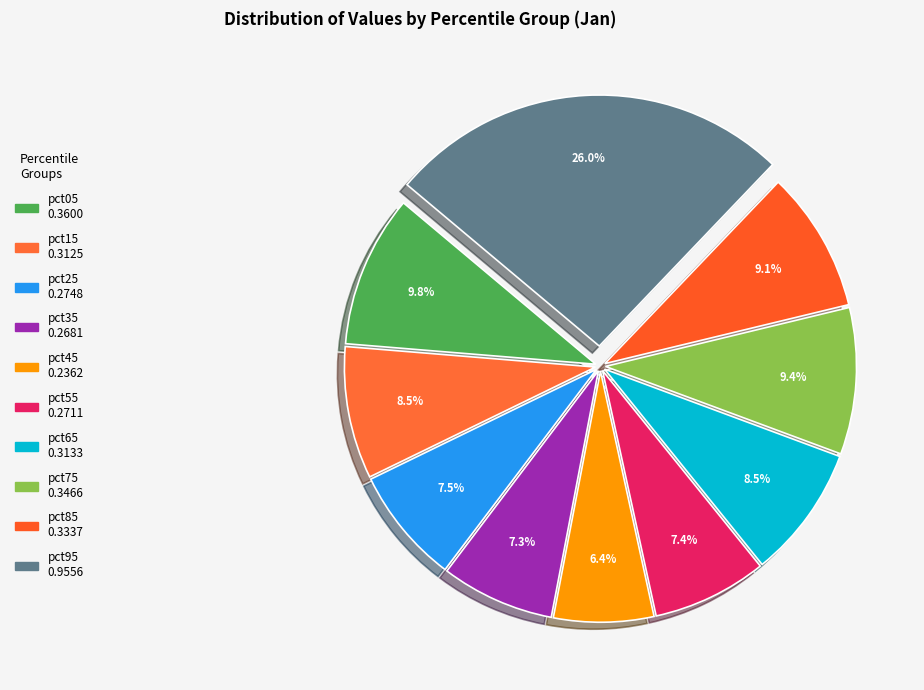

To the nearest percent, what portion does pct55 represent?

7%